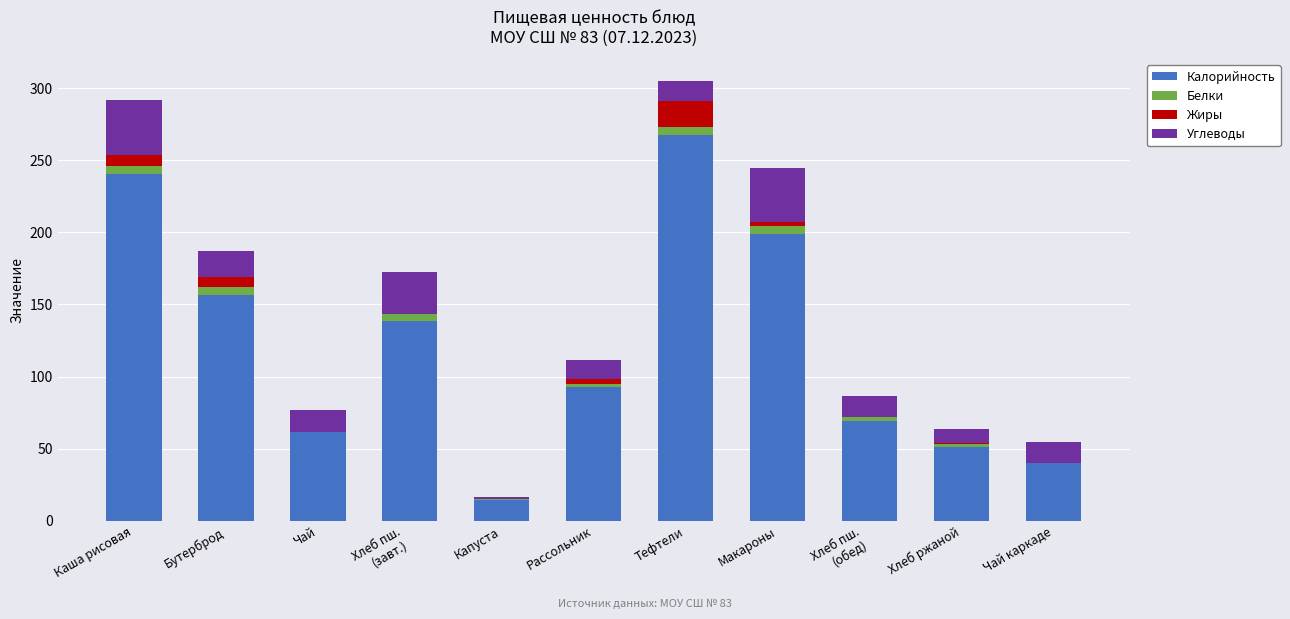

What is the highest value of the Калорийность series?

267.8